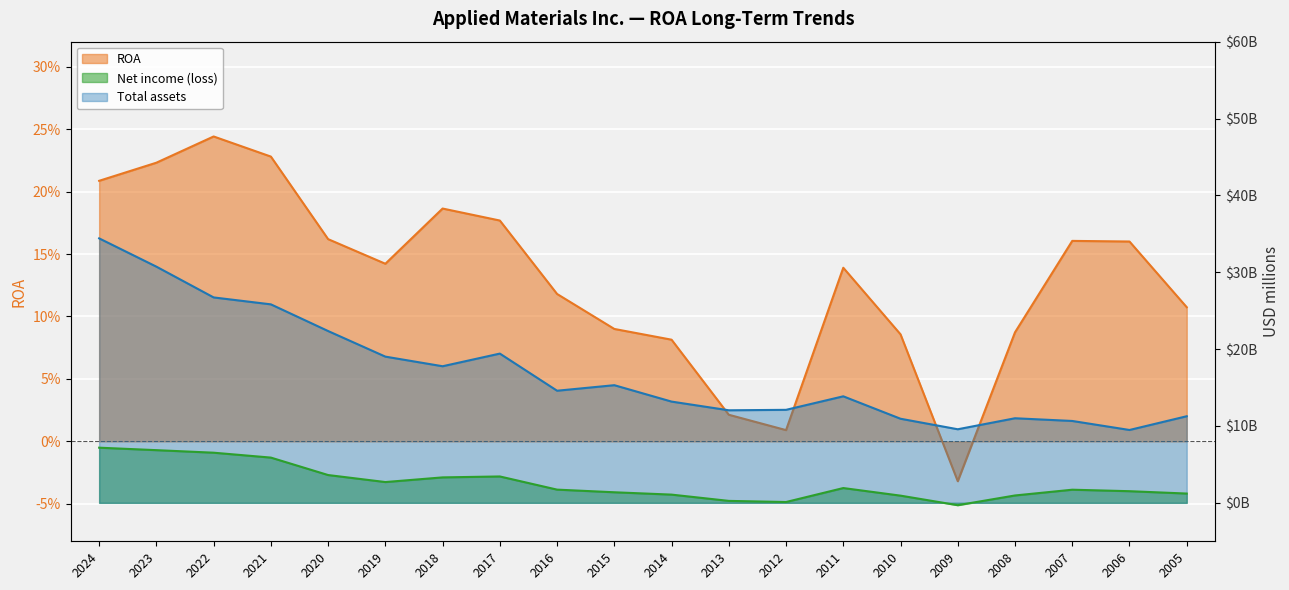

What are all the series names shown in the legend?

ROA, Net income (loss), Total assets